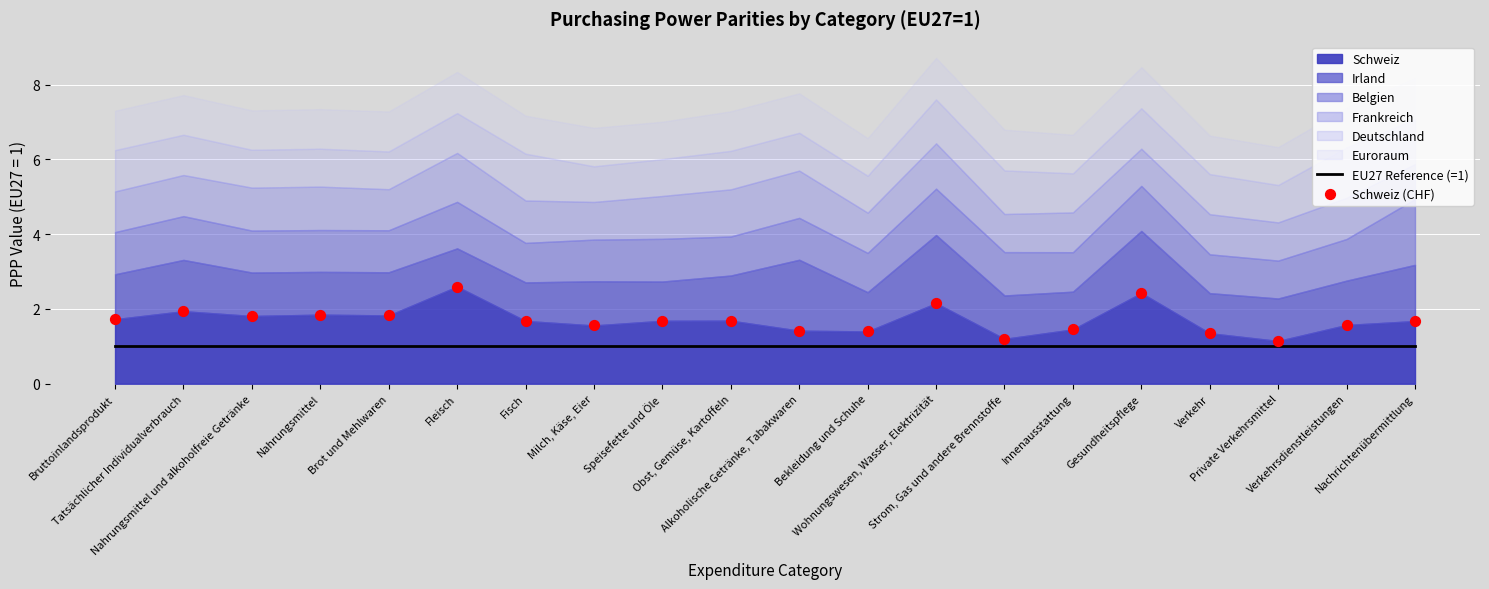

Which series contains the lowest Y value?

EU27 Reference (=1)